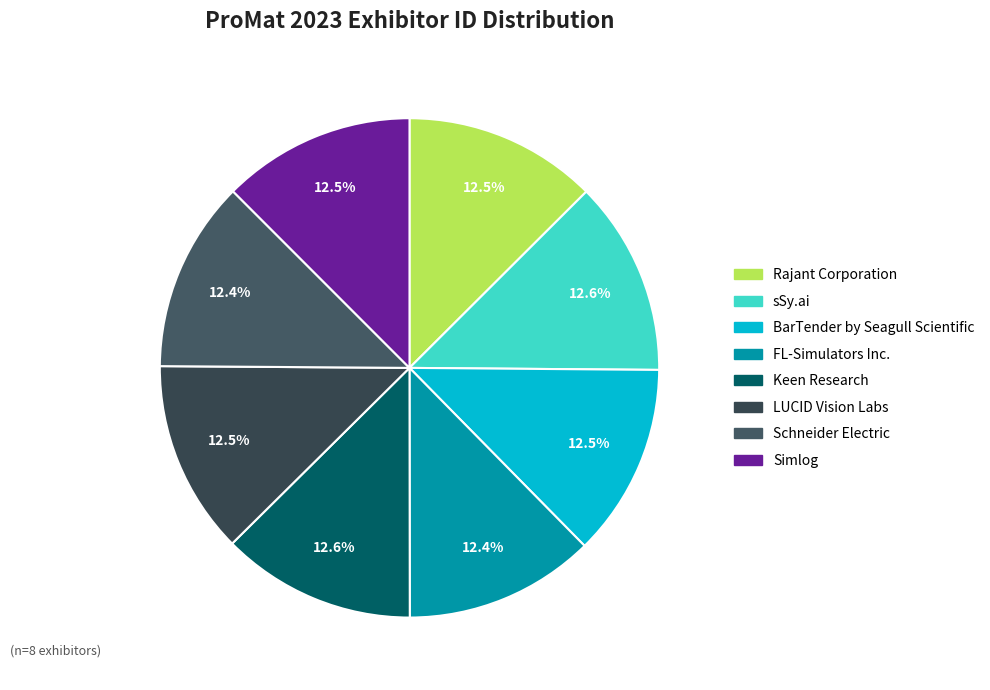

To the nearest percent, what portion does Simlog represent?

12%